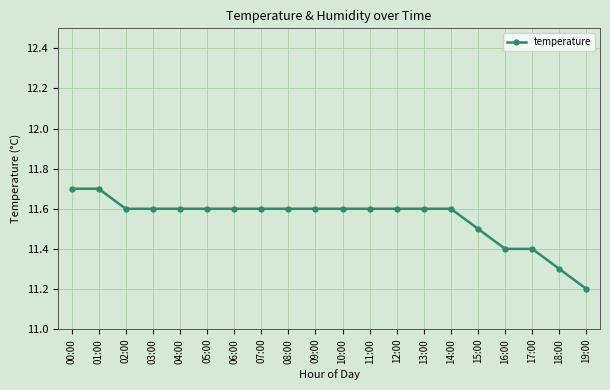

Count the values in the range 11 to 12.

20